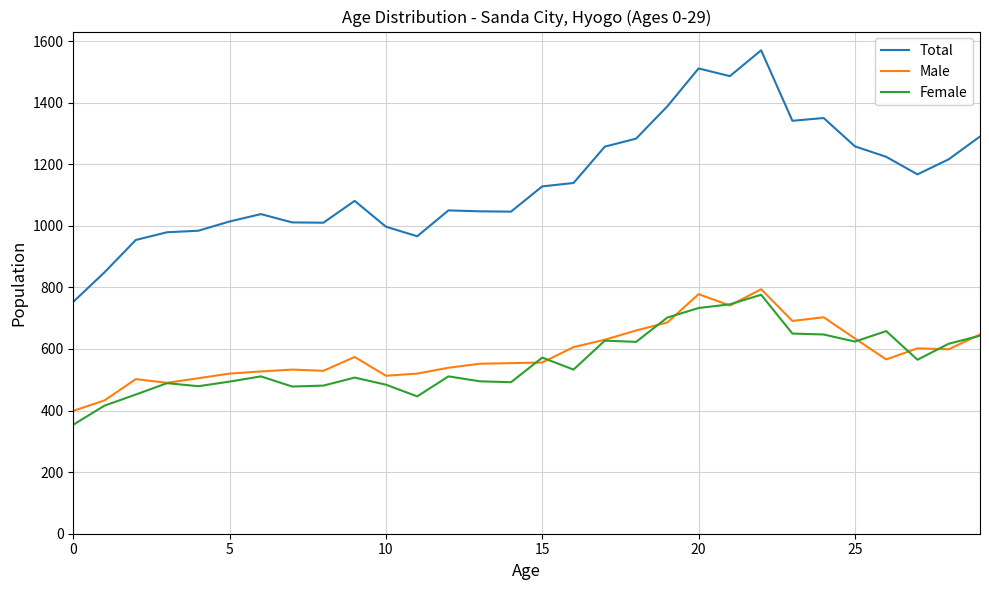

Which series has the largest total across all categories?

Total